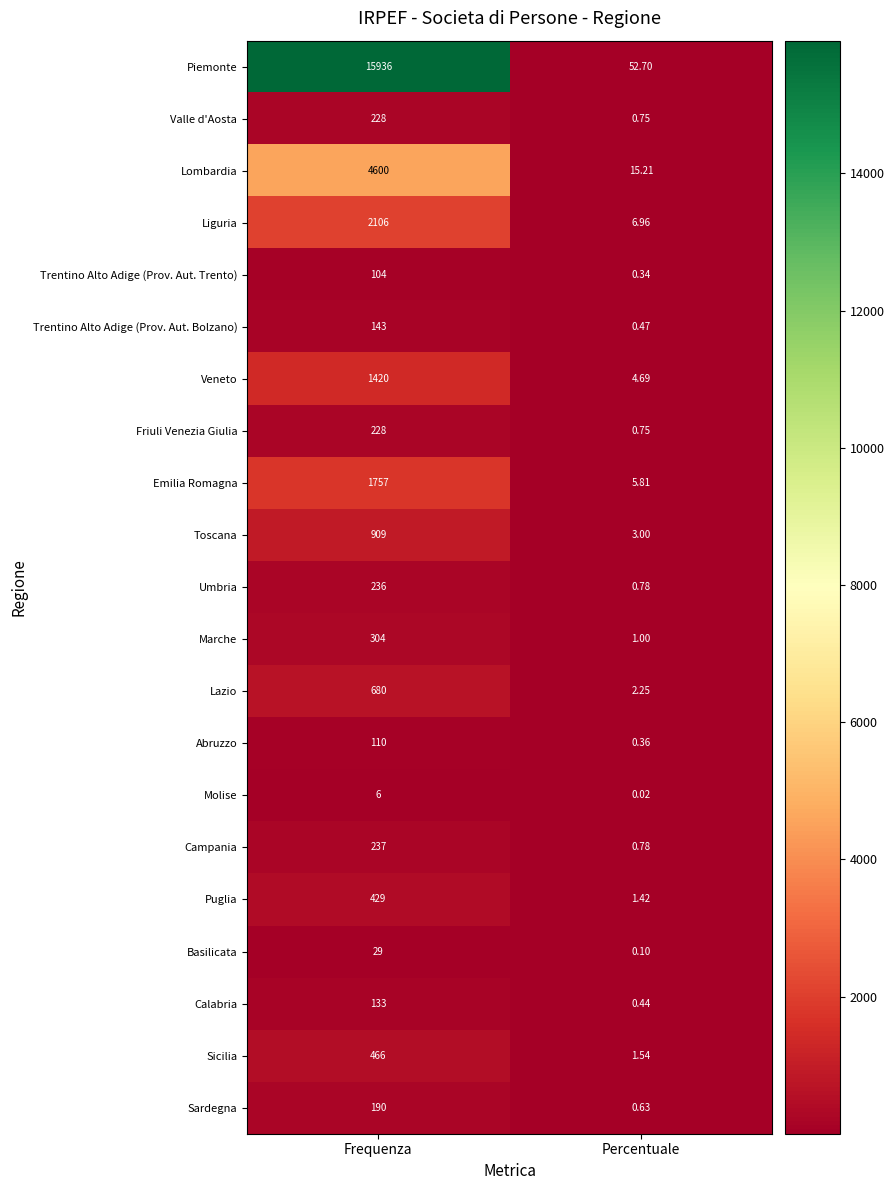

Where is Trentino Alto Adige (Prov. Aut. Bolzano) nearest to the value 71?

Percentuale